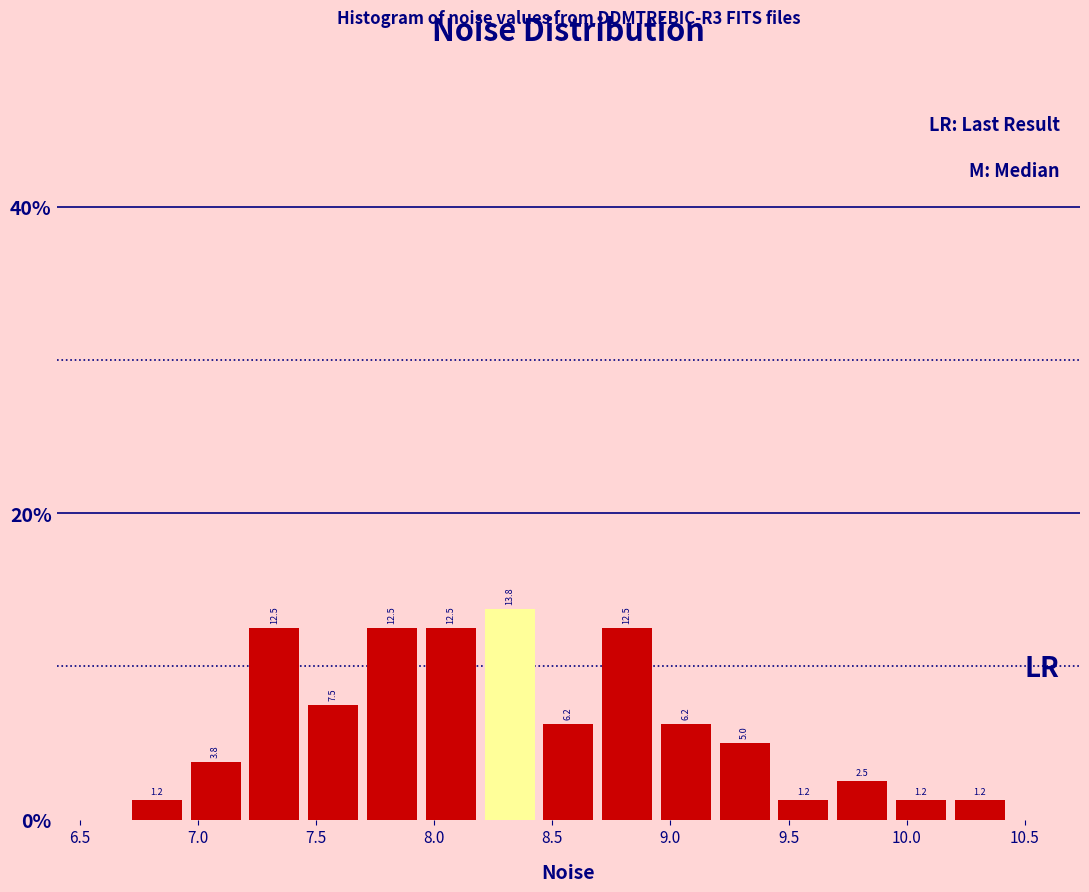

Reading left to right, transcribe this chart: for each bar, give the range it covers on the x-axis and its height. The bar edges are not printed on the chart, so give them approximately, as read against the axis.

6.70 to 6.95: 1.2
6.95 to 7.20: 3.8
7.20 to 7.45: 12.5
7.45 to 7.70: 7.5
7.70 to 7.95: 12.5
7.95 to 8.20: 12.5
8.20 to 8.45: 13.8
8.45 to 8.70: 6.2
8.70 to 8.95: 12.5
8.95 to 9.20: 6.2
9.20 to 9.45: 5.0
9.45 to 9.70: 1.2
9.70 to 9.95: 2.5
9.95 to 10.20: 1.2
10.20 to 10.45: 1.2